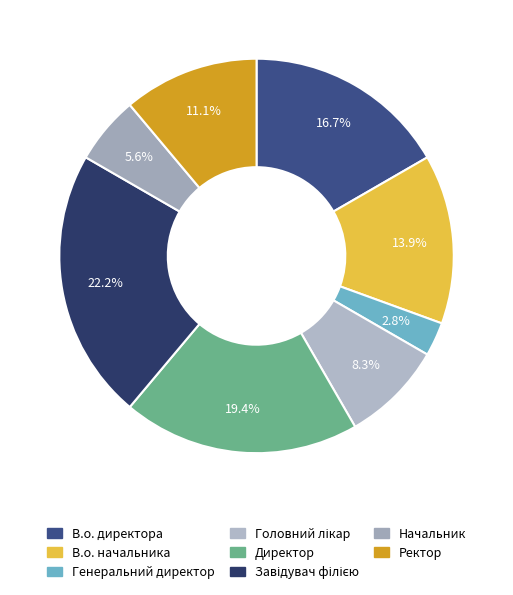

What is the change in value from В.о. директора to Генеральний директор?

-5